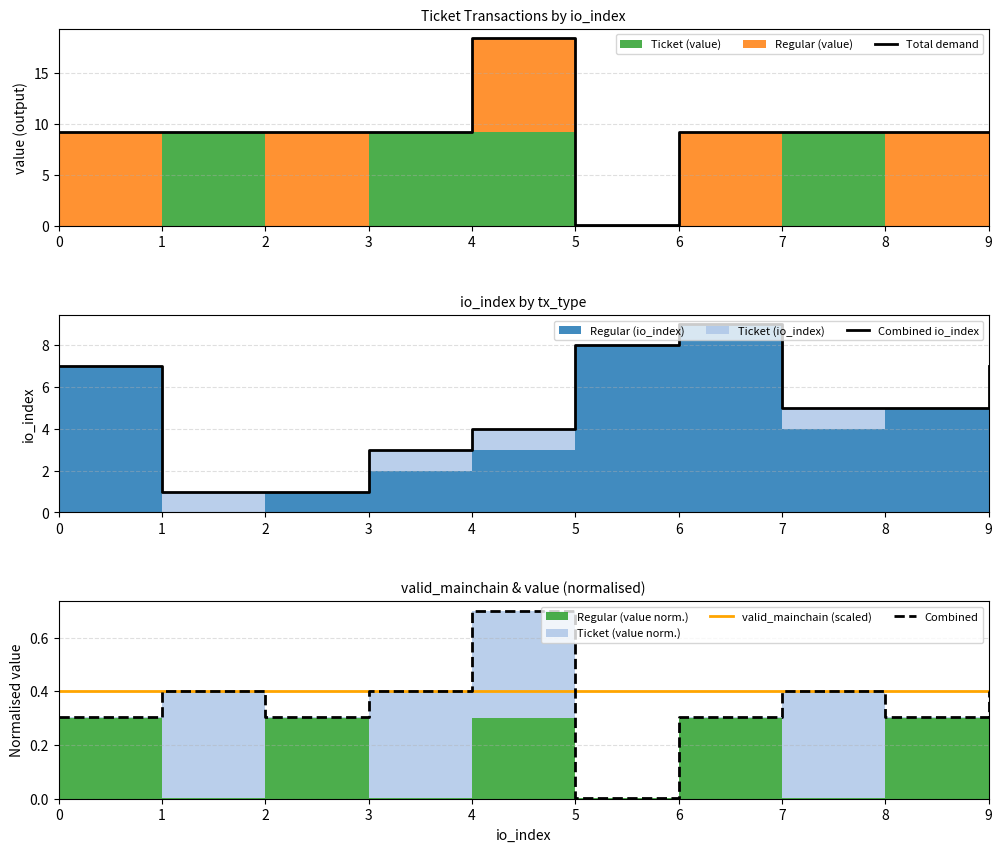

What is the average value of the Combined io_index series?

5.0